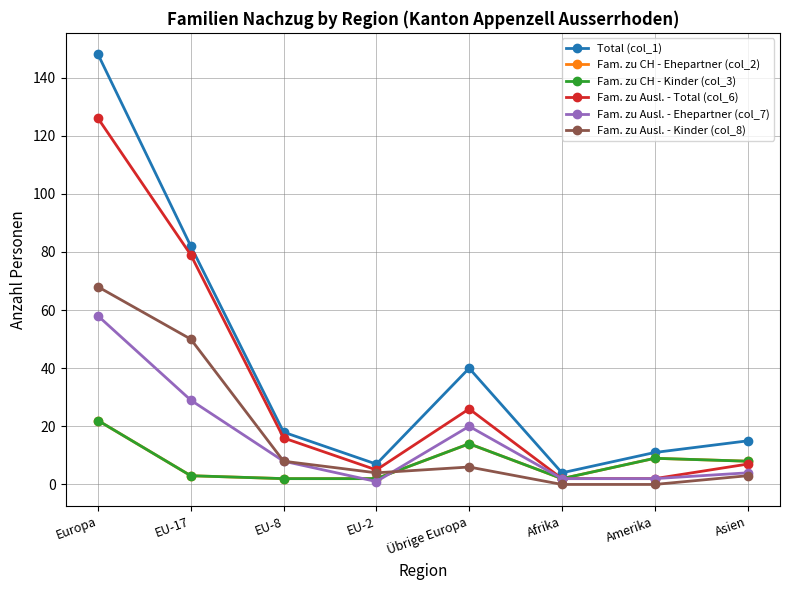

Does the chart have visible grid lines?

Yes